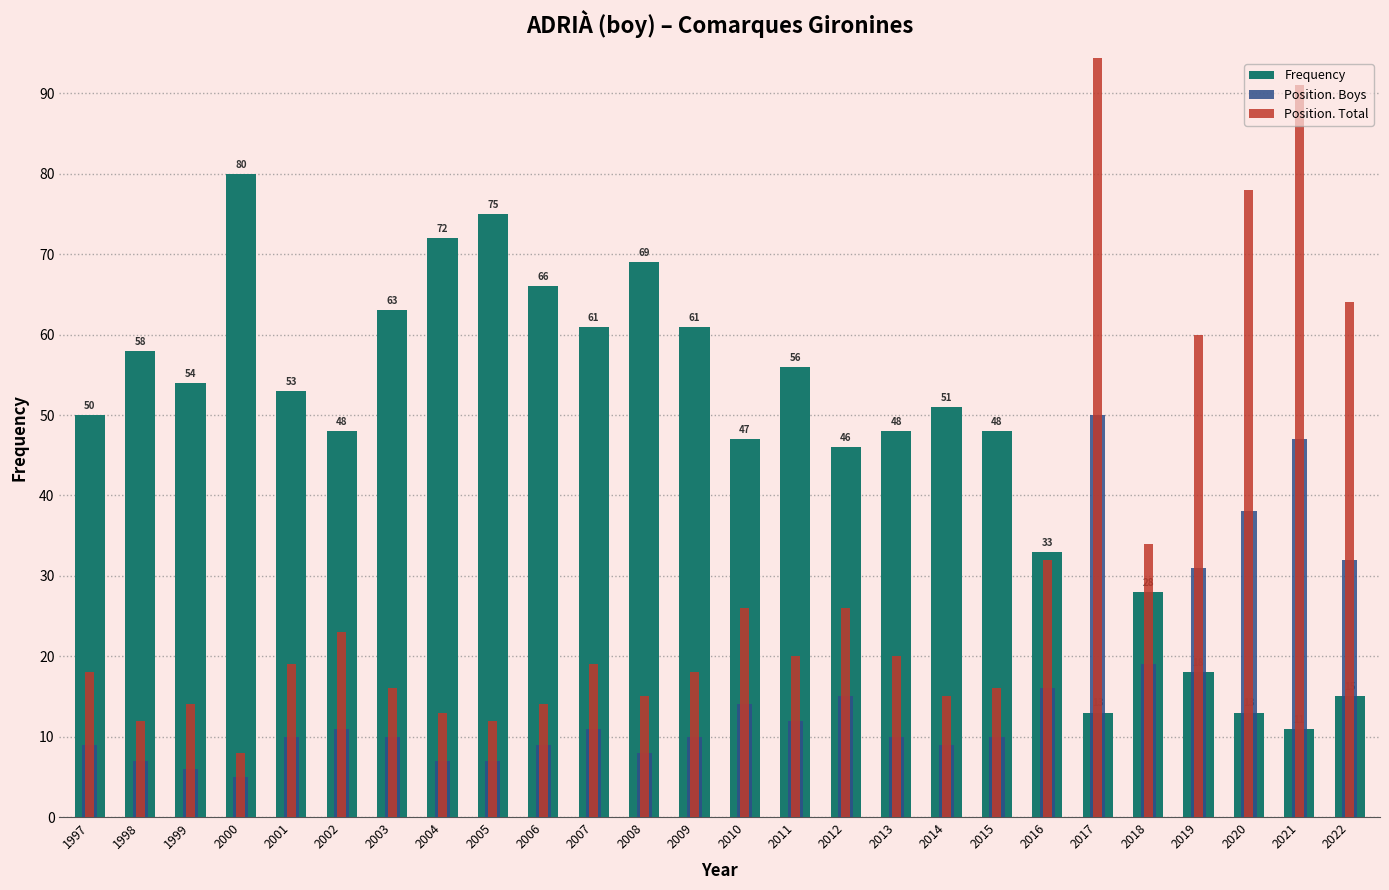

What is the difference between the highest and lowest values at 2006?

57